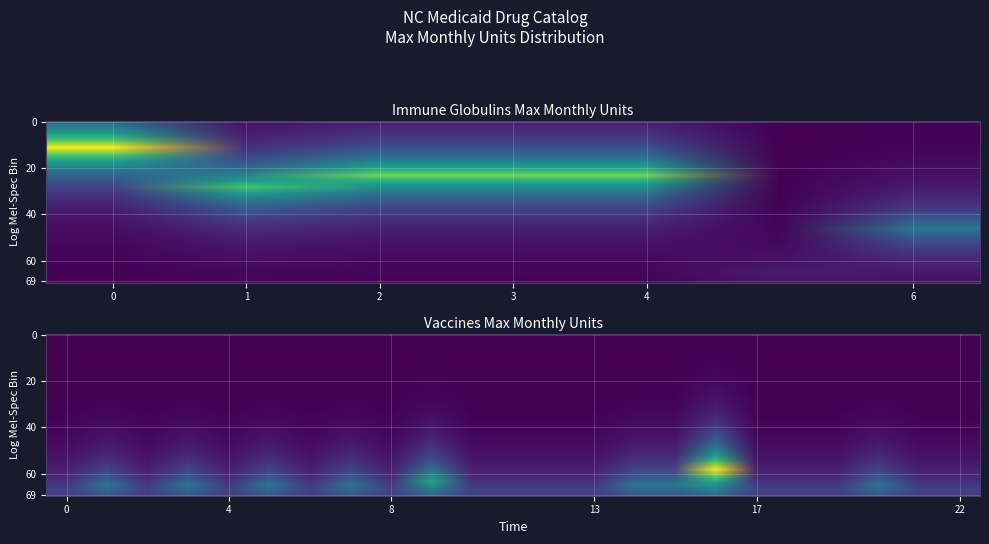

Where is the data nearest to the value 2?

9